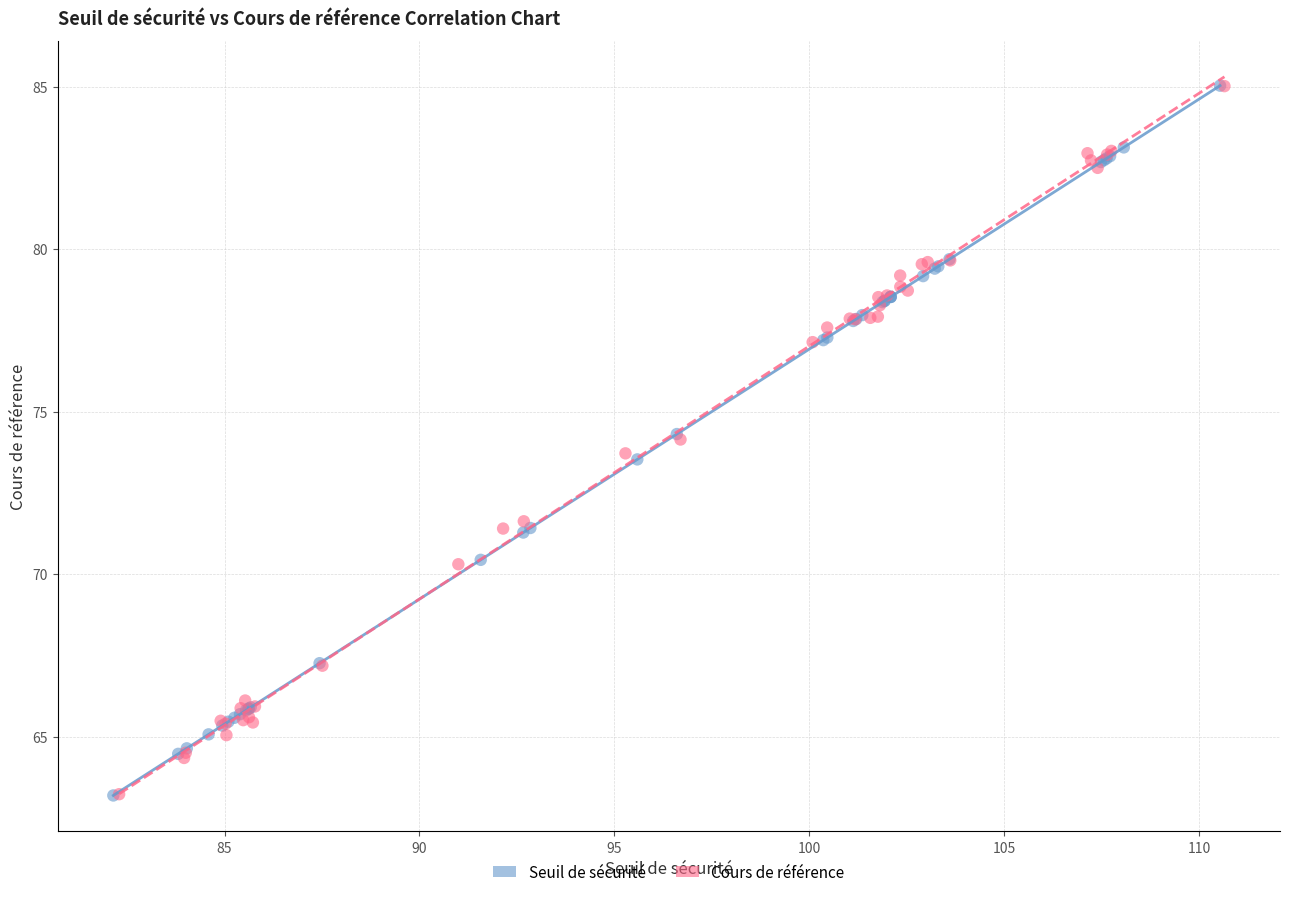

Which series has the widest spread of Y values?

Seuil de sécurité